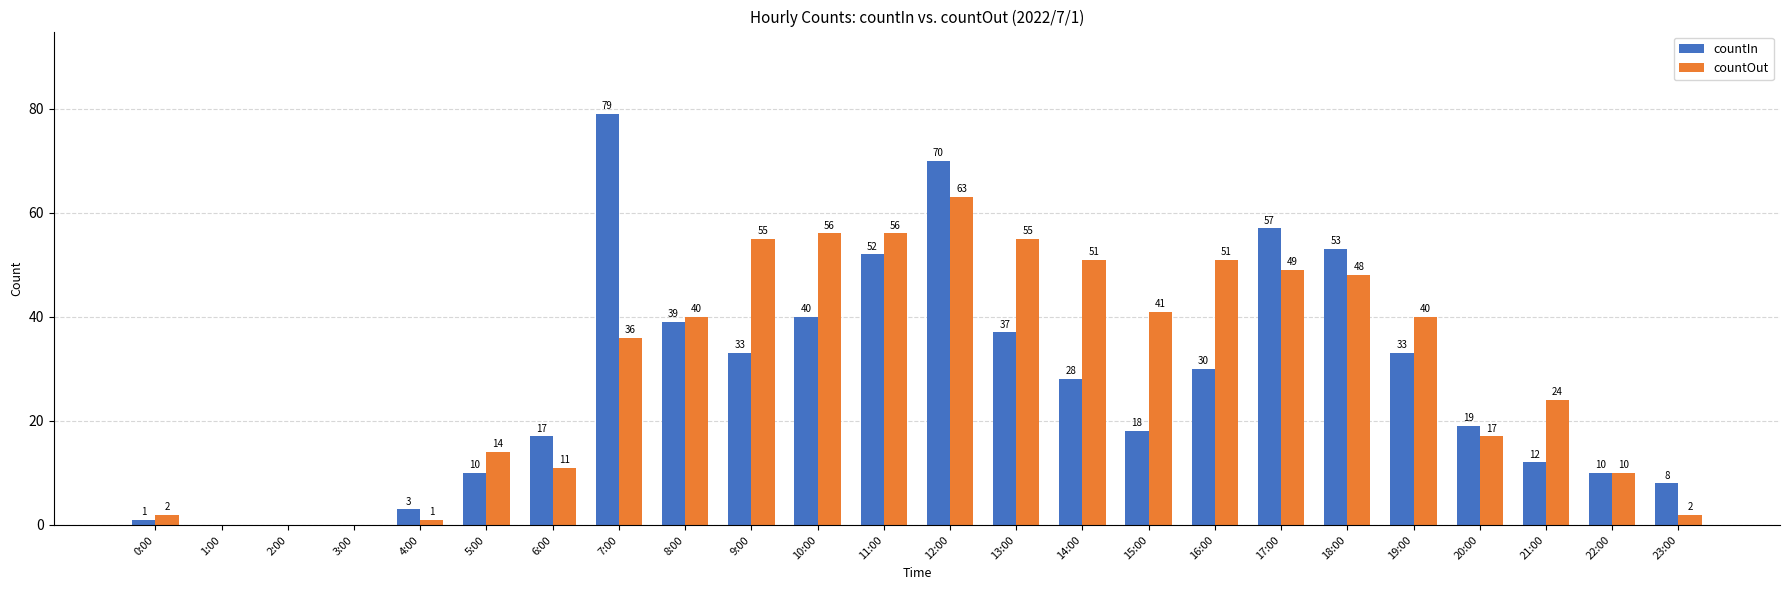

How many groups of bars are there?

24